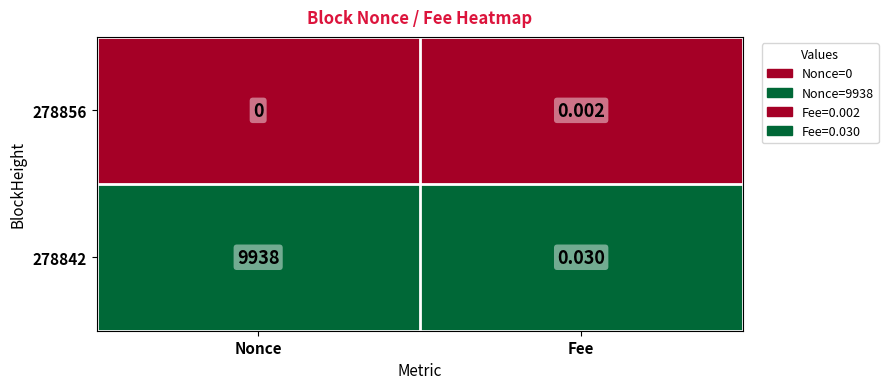

Rank the categories by 278842 value from lowest to highest.

Fee, Nonce